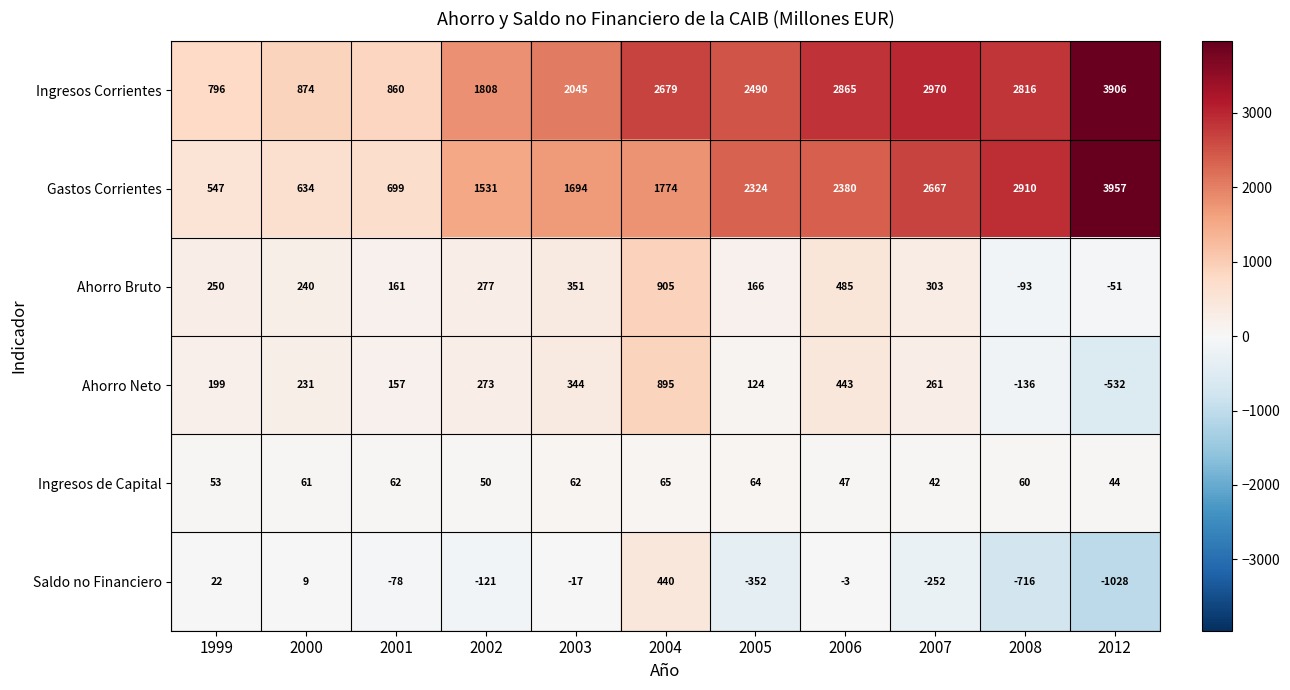

The Ahorro Bruto series shows -167 at 2008. True or false?

False